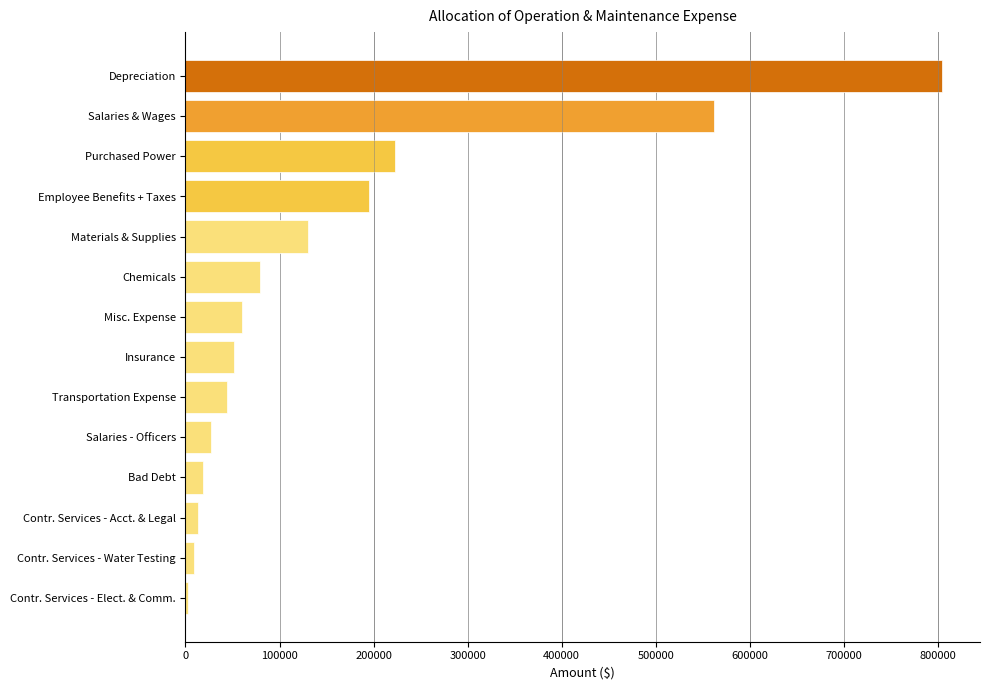

Which has a higher value, Purchased Power or Transportation Expense?

Purchased Power